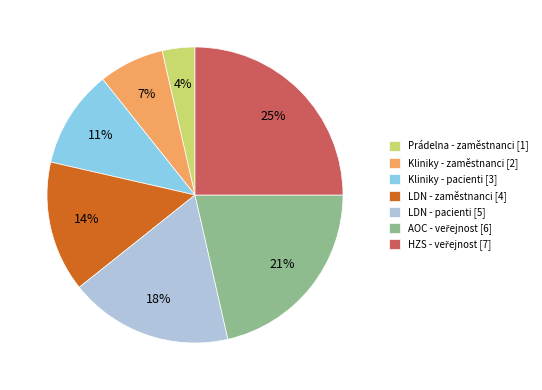

What percentage is the Kliniky - pacienti slice, to the nearest percent?

11%